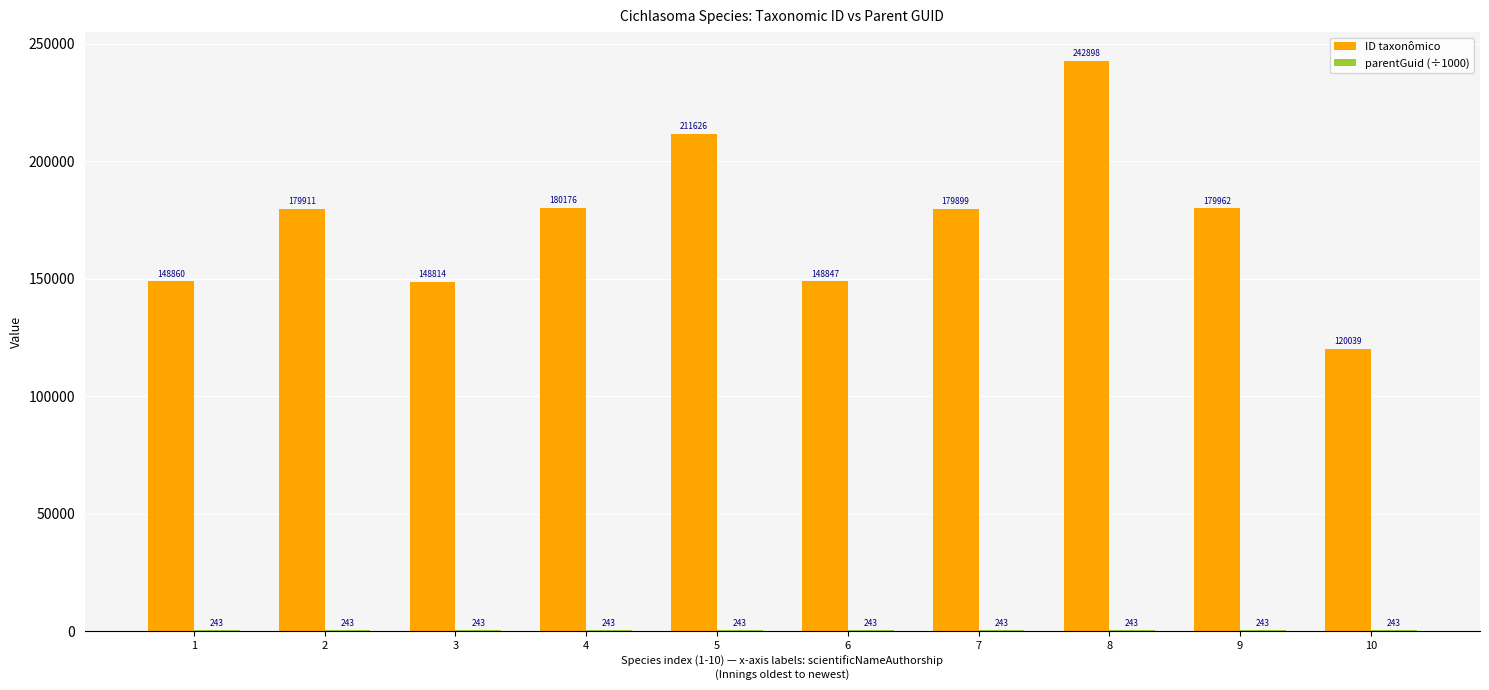

At which label does ID taxonômico reach its peak?

8